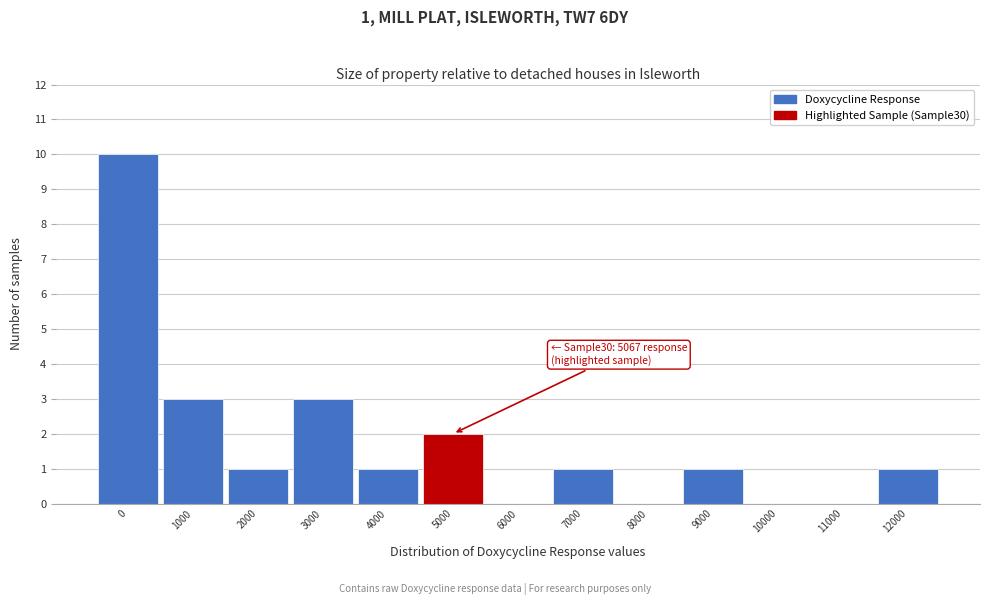

Reading left to right, what are all the values shown in this chart?

0=10	1000=3	2000=1	3000=3	4000=1	5000=2	6000=0	7000=1	8000=0	9000=1	10000=0	11000=0	12000=1